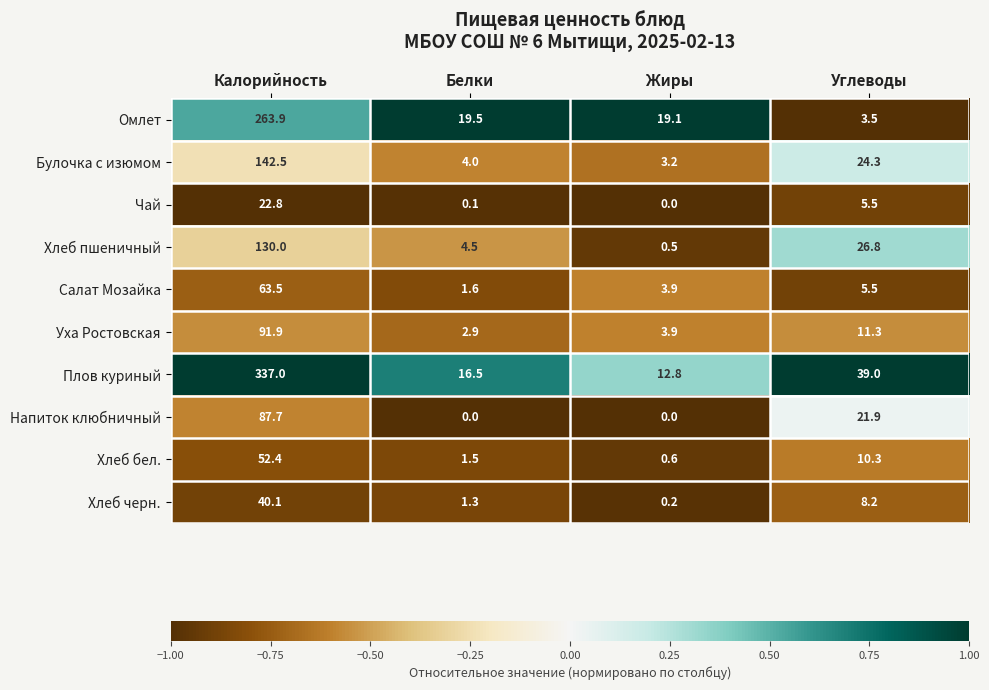

At Белки, list the series in order from smallest to largest.

Напиток клюбничный, Чай, Хлеб черн., Хлеб бел., Салат Мозайка, Уха Ростовская, Булочка с изюмом, Хлеб пшеничный, Плов куриный, Омлет